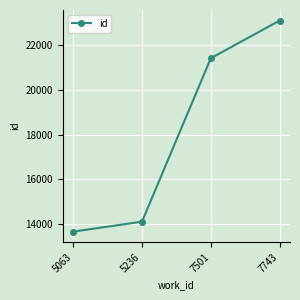

What is the difference between the values at 5063 and 7743?

9456